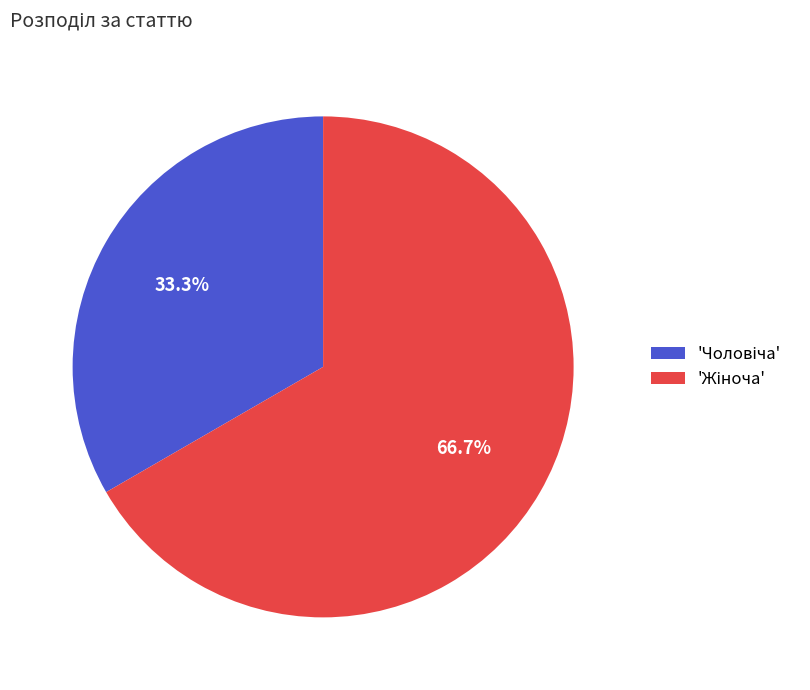

Does any single category account for the majority?

Yes